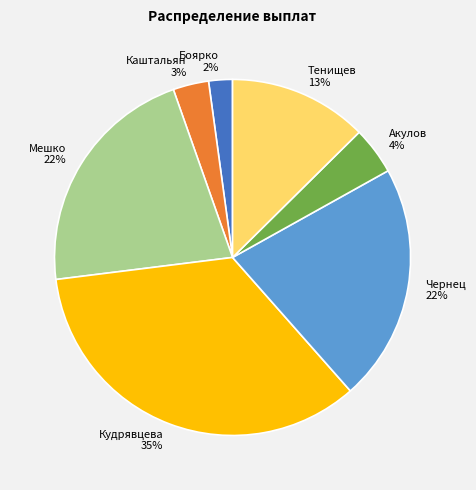

Is the sum of Боярко and Акулов greater than half?

No